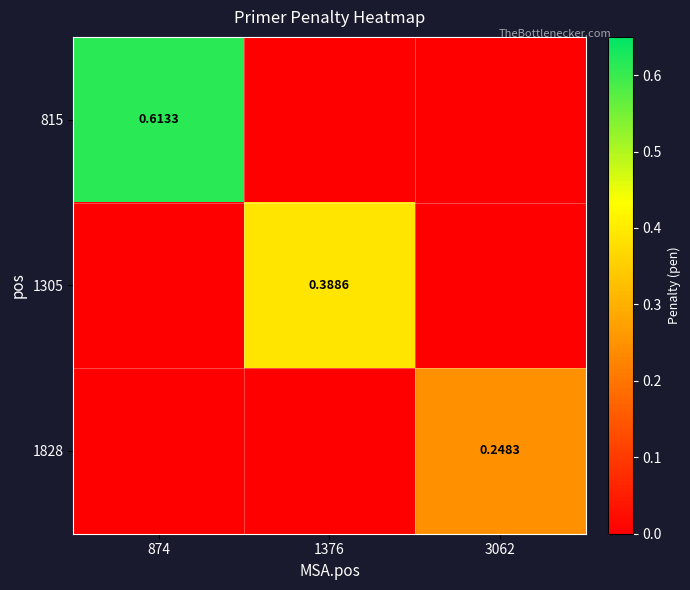

Between 3062 and 1376, which is larger?

3062